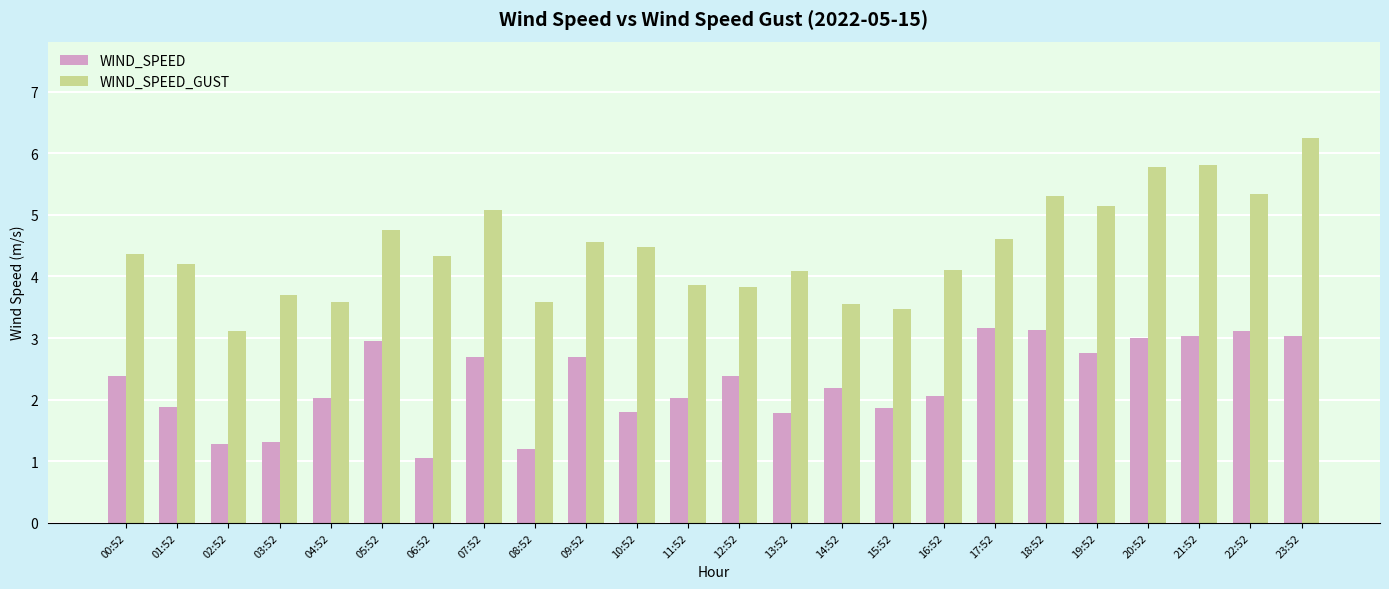

What position from the right is 22:52?

2